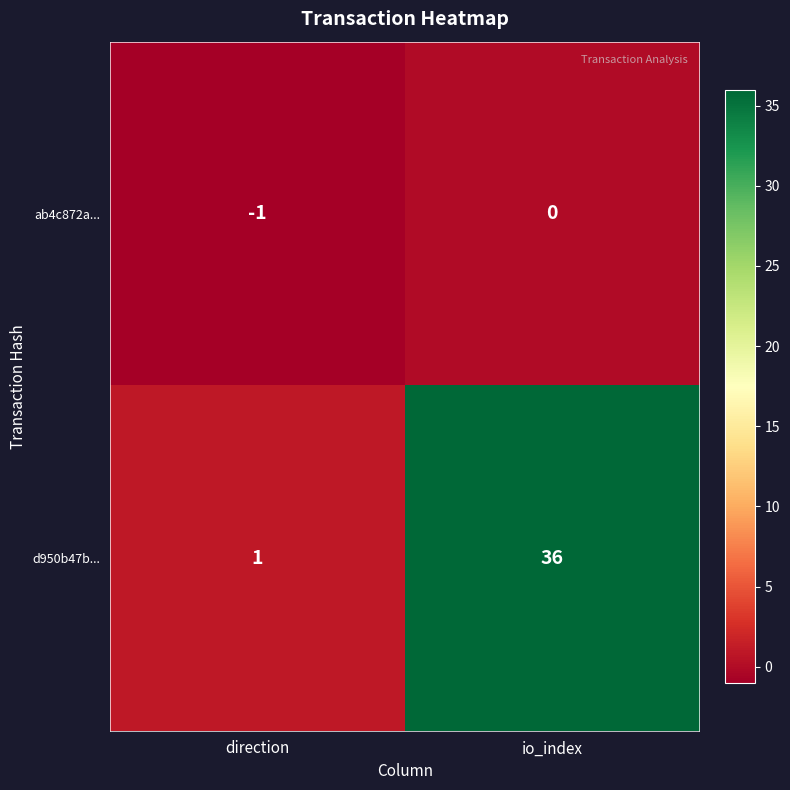

List the series in order of their peak value, highest first.

d950b47b..., ab4c872a...